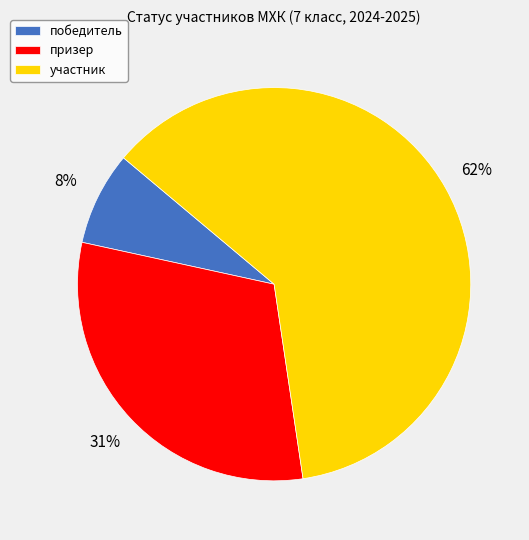

What is the majority slice?

участник